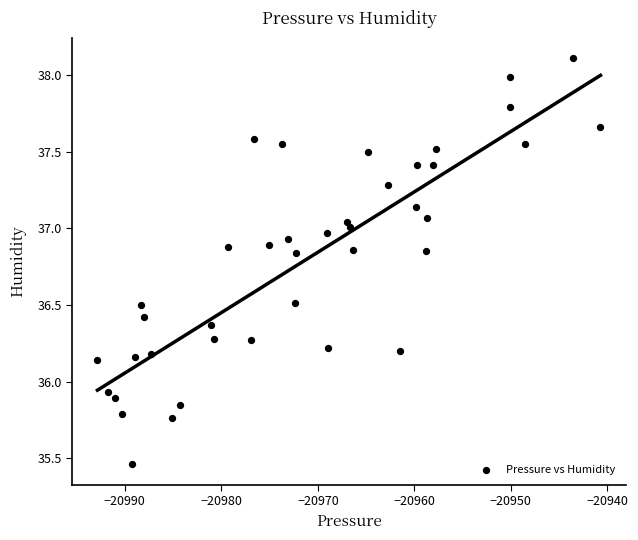

What is the range of X values (max minus min)?

52.1